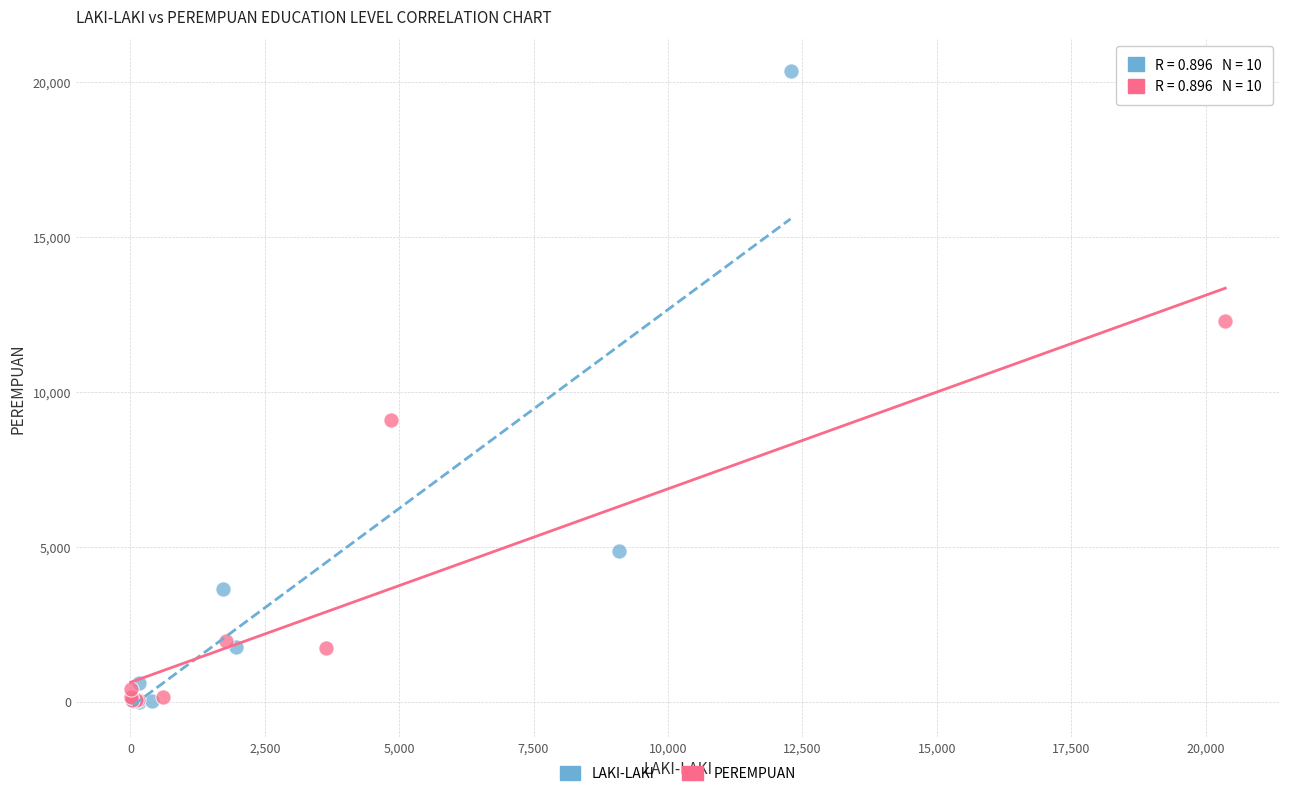

Which series contains the highest Y value?

LAKI-LAKI